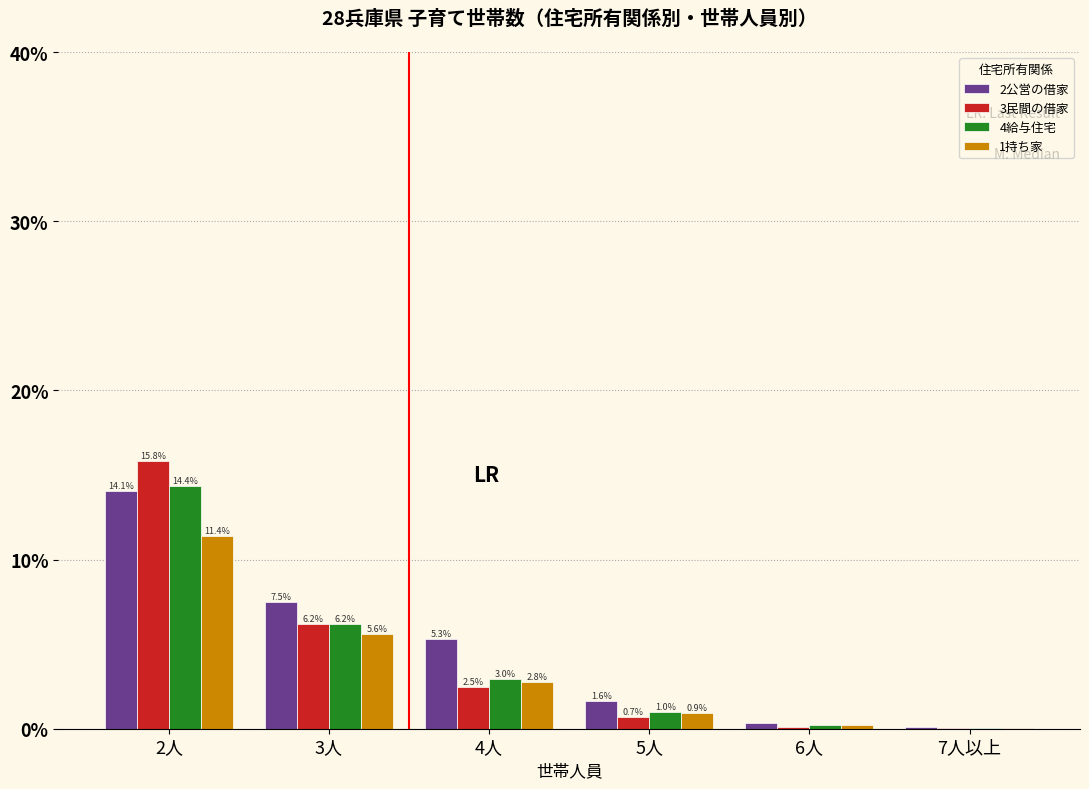

Between 5人 and 7人以上, which series saw the biggest shift?

2公営の借家